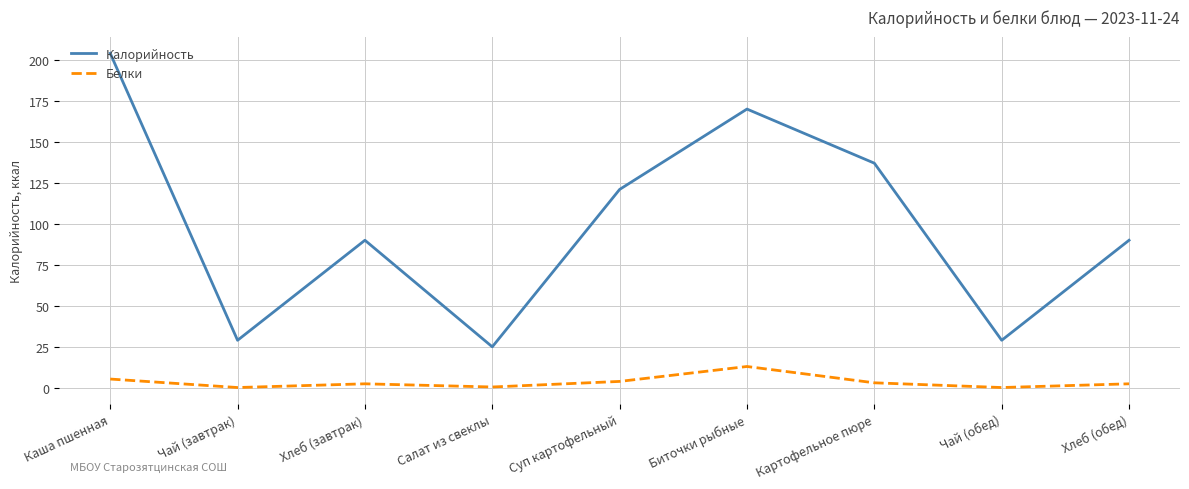

List the series in order of their peak value, highest first.

Калорийность, Белки